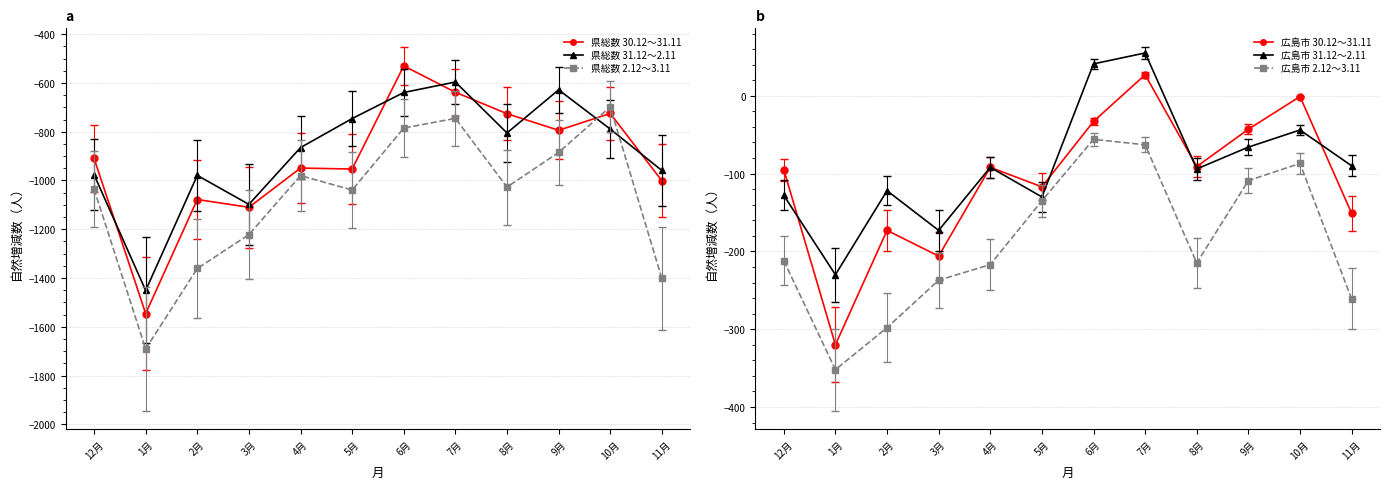

At which label is 県総数 2.12～3.11 closest to -1194?

3月